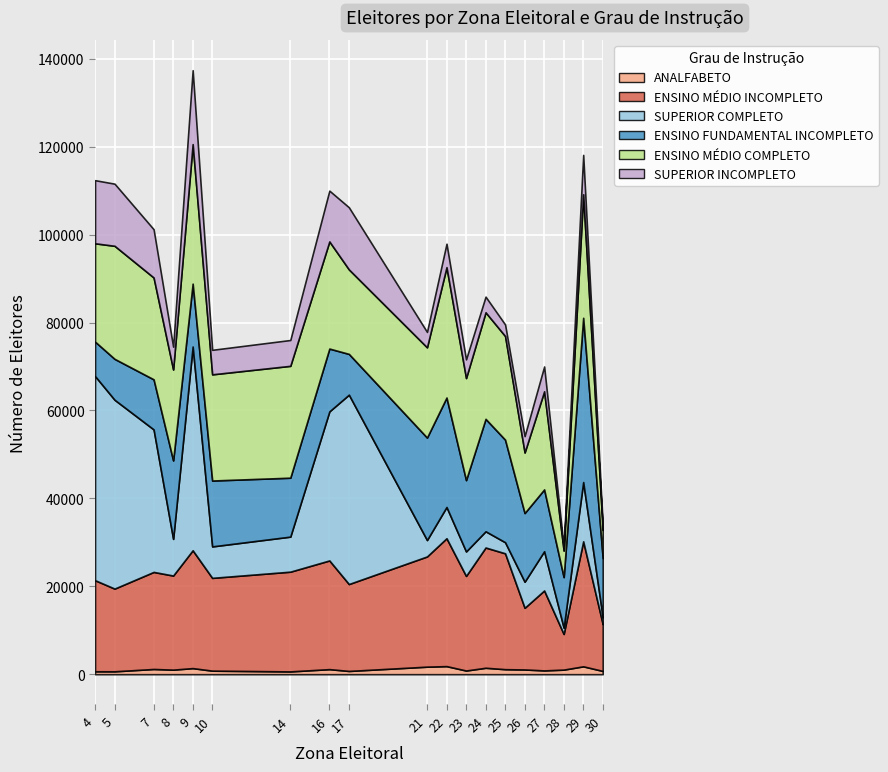

At 27, list the series in order from largest to smallest.

ENSINO MÉDIO COMPLETO, ENSINO MÉDIO INCOMPLETO, ENSINO FUNDAMENTAL INCOMPLETO, SUPERIOR COMPLETO, SUPERIOR INCOMPLETO, ANALFABETO